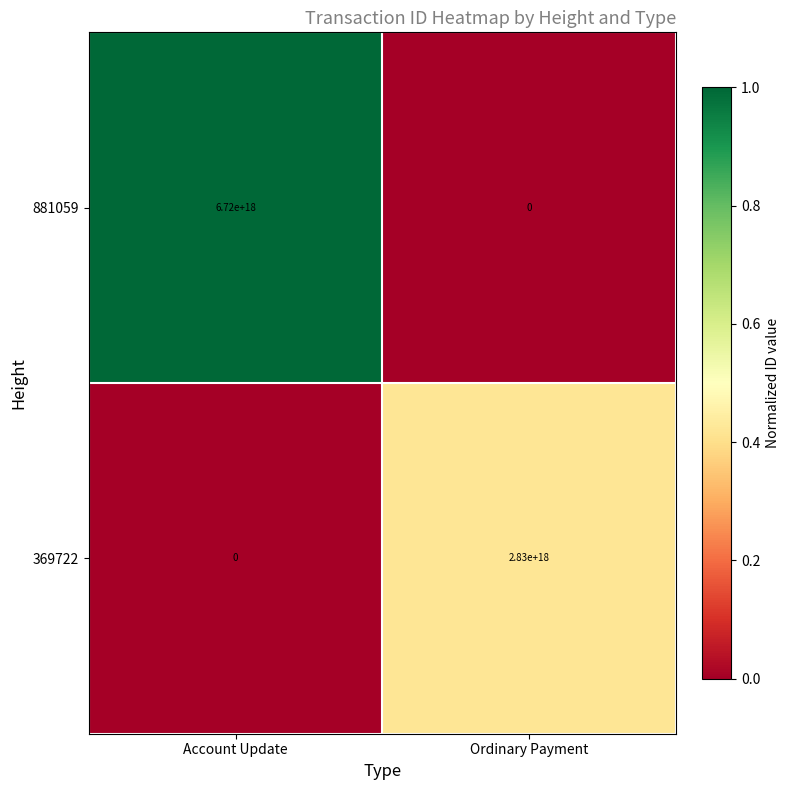

True or false: 369722 has a value of 0 at Account Update.

True